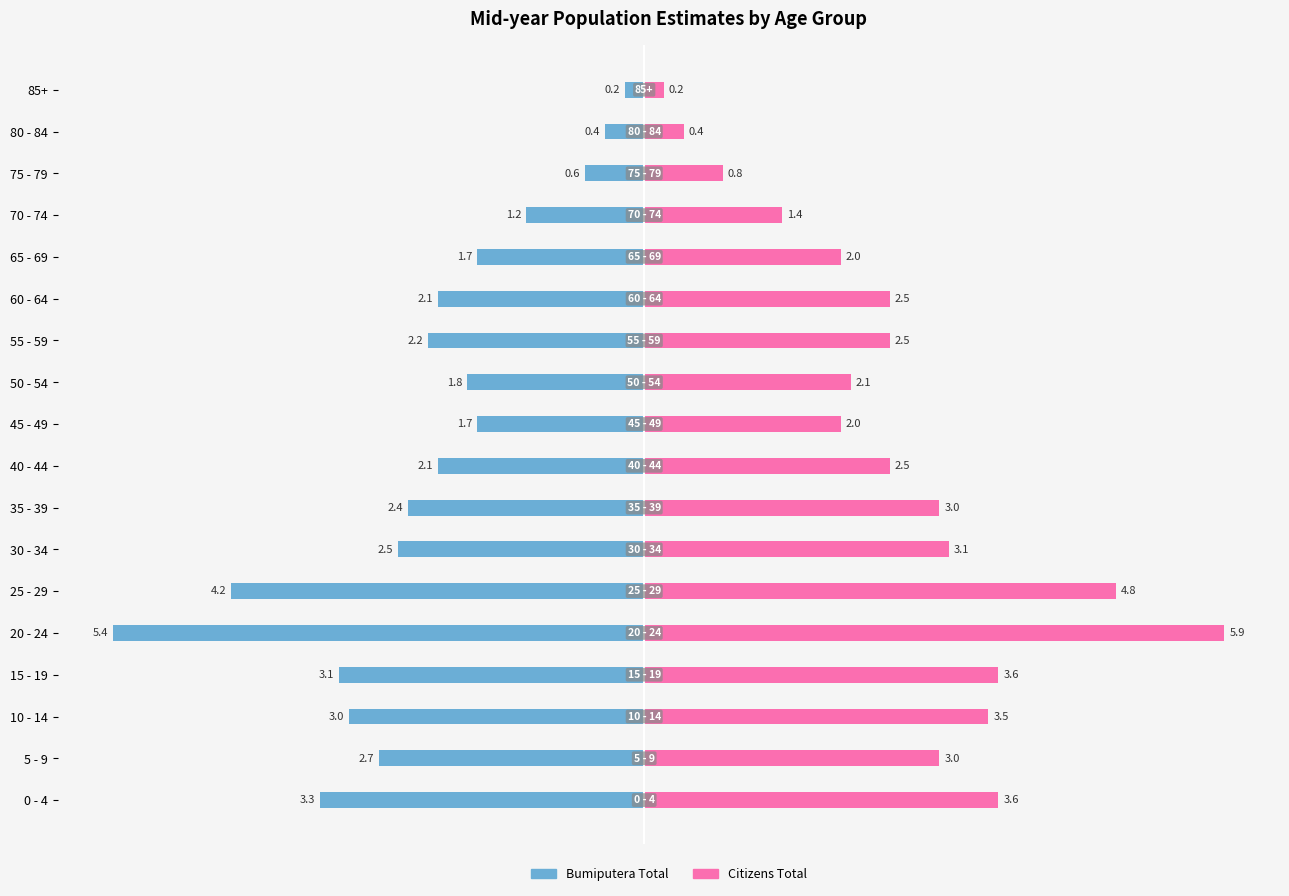

How many values in the Citizens Total series exceed 2?

12